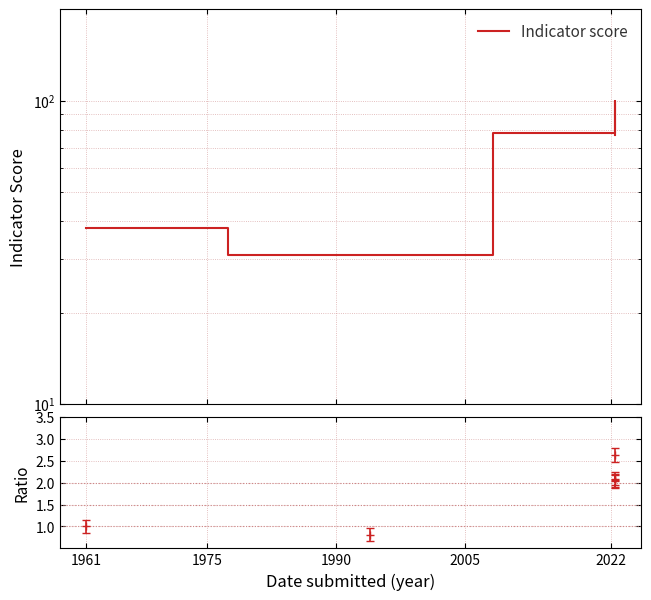

Which has a higher value, 2022 or 1990?

2022